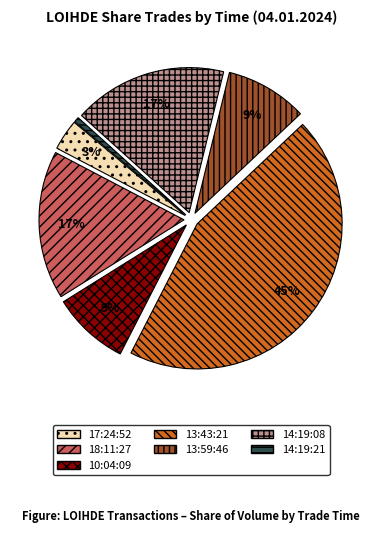

Which has a higher value, 13:59:46 or 14:19:08?

14:19:08